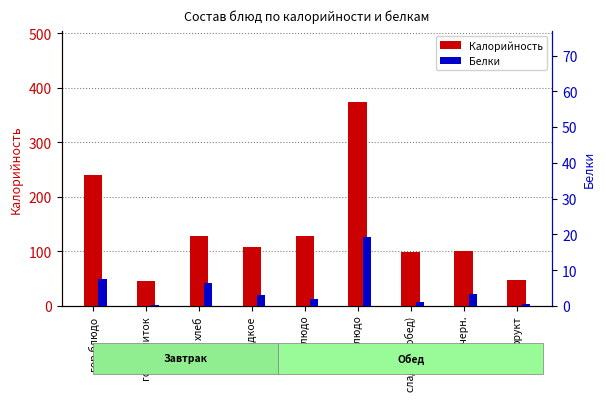

Reading left to right, transcribe all the data shown in this chart.

Калорийность: гор.блюдо=240.0	гор.напиток=45.0	хлеб=129.0	сладкое=108.0	1 блюдо=128.3	2 блюдо=373.8	сладкое (обед)=98.0	хлеб черн.=100.0	фрукт=47.0
Белки: гор.блюдо=7.4	гор.напиток=0.3	хлеб=6.4	сладкое=2.9	1 блюдо=2.0	2 блюдо=19.2	сладкое (обед)=1.0	хлеб черн.=3.4	фрукт=0.4